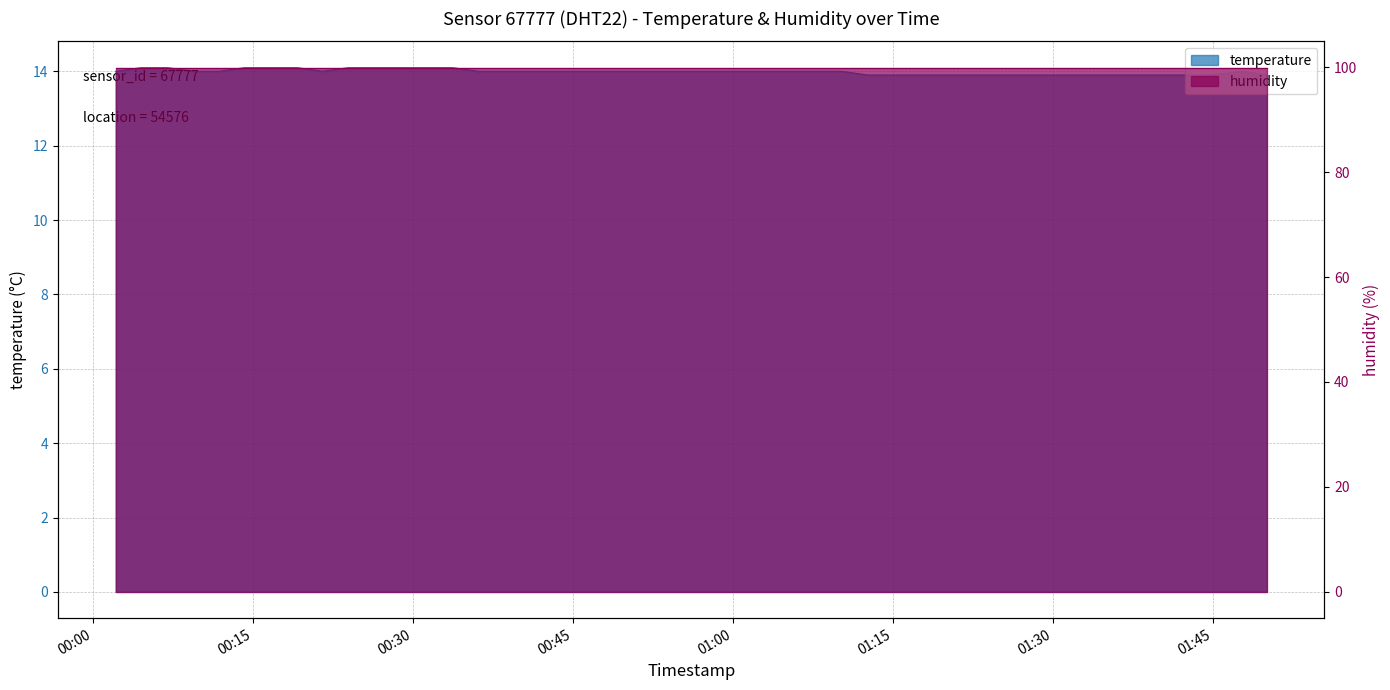

What is the ratio of the value at 2023-05-10T01:17:35 to the value at 2023-05-10T01:12:40?

1.0